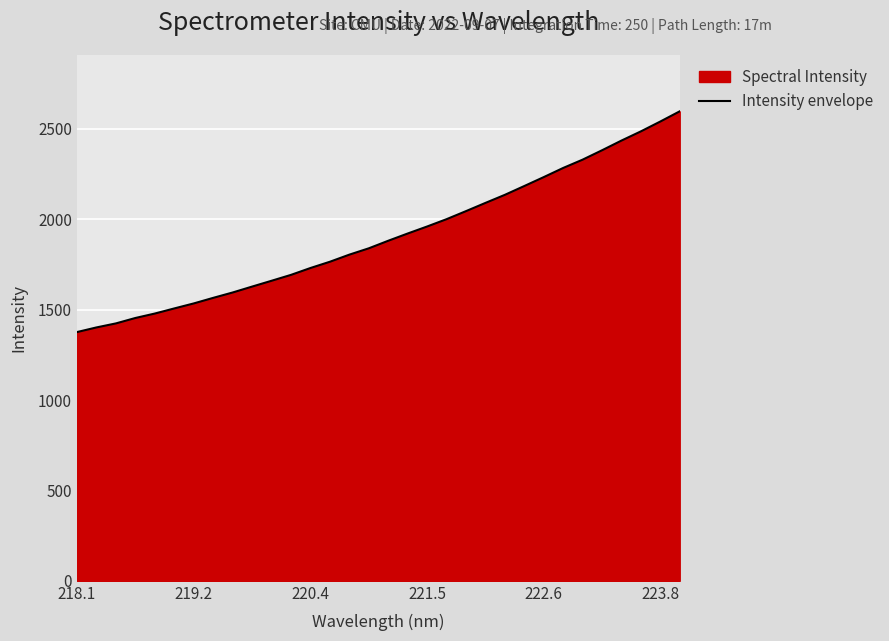

True or false: the data shows 773.4 at 218.1.

False